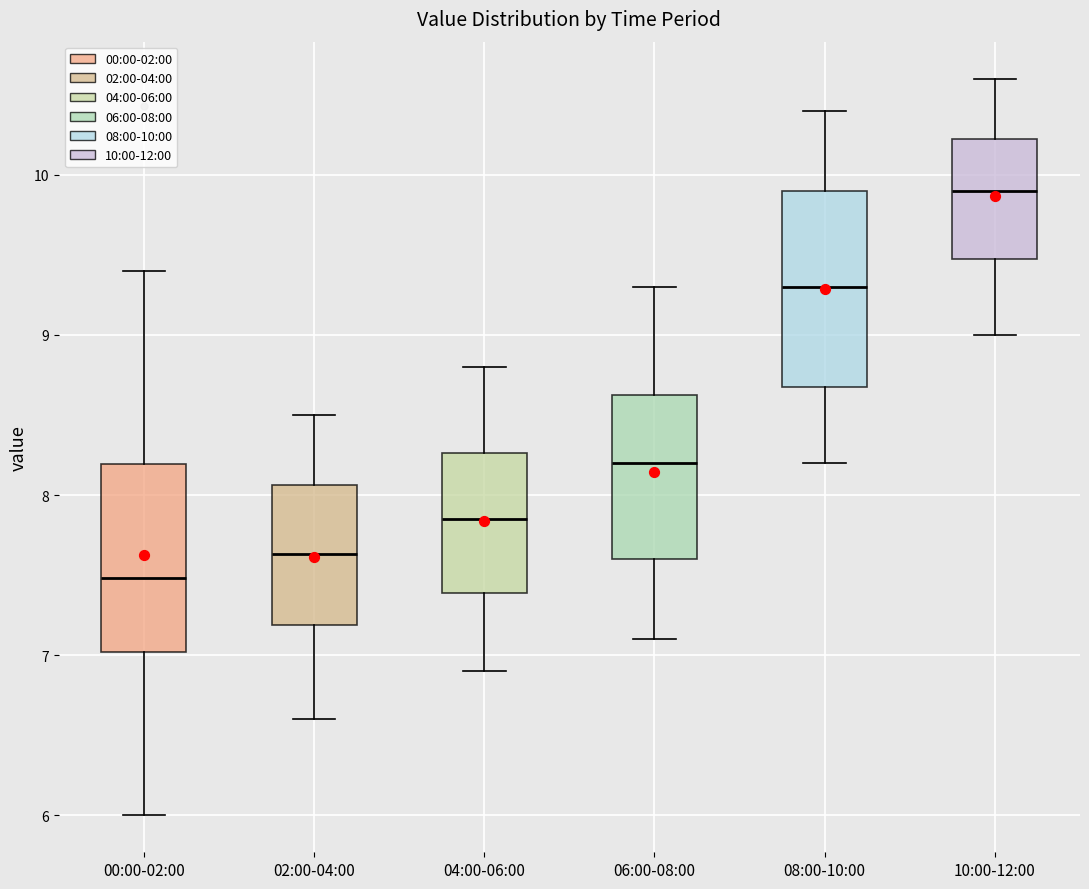

Which box has the lowest median line?

00:00-02:00